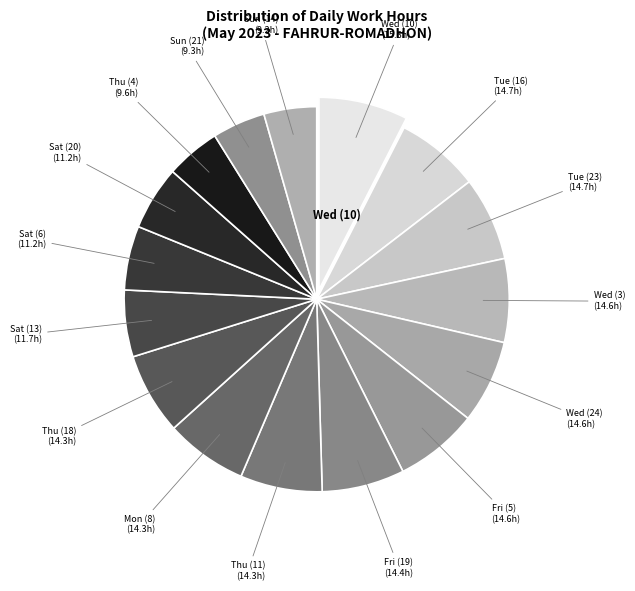

How many slices are in this pie chart?

16